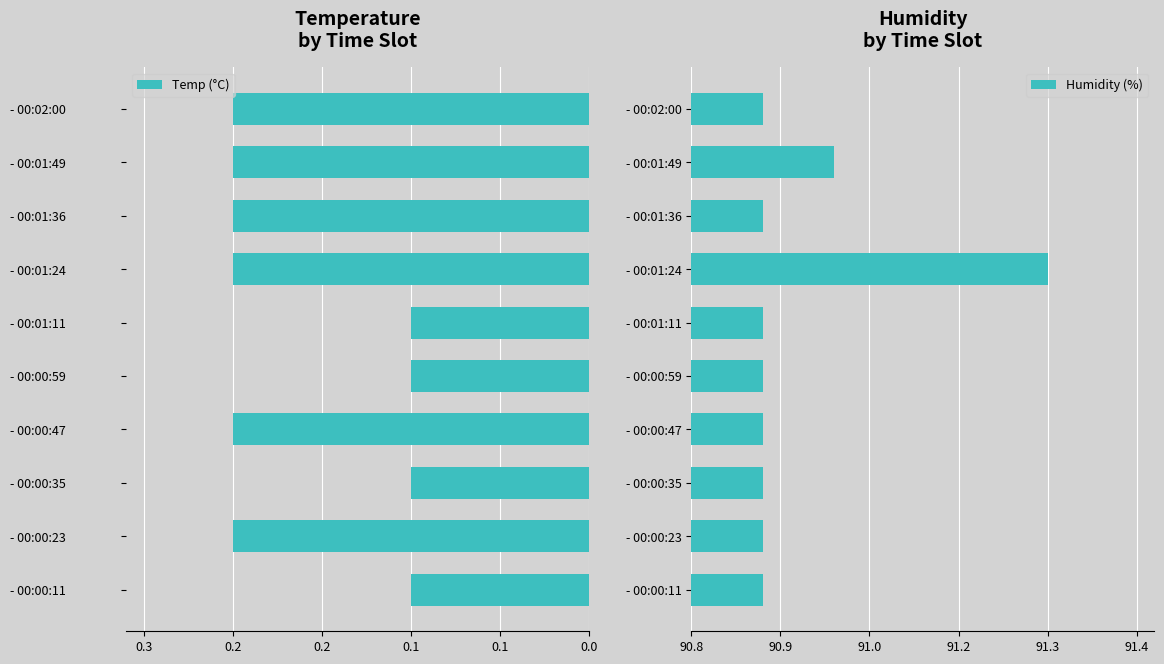

Does the chart contain stacked bars?

No